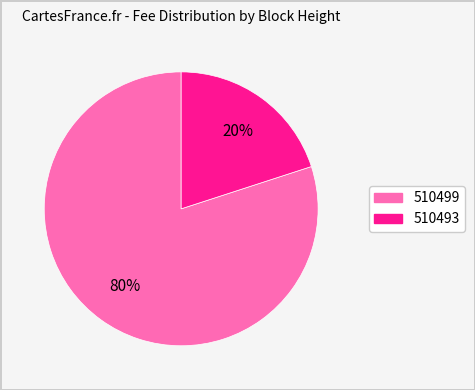

Rank the categories by value from highest to lowest.

510499, 510493